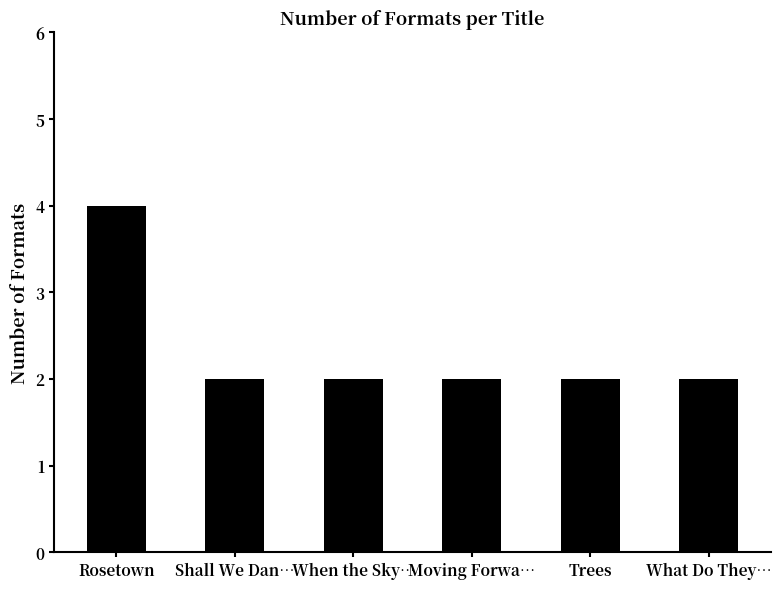

What is the maximum value shown in the chart?

4